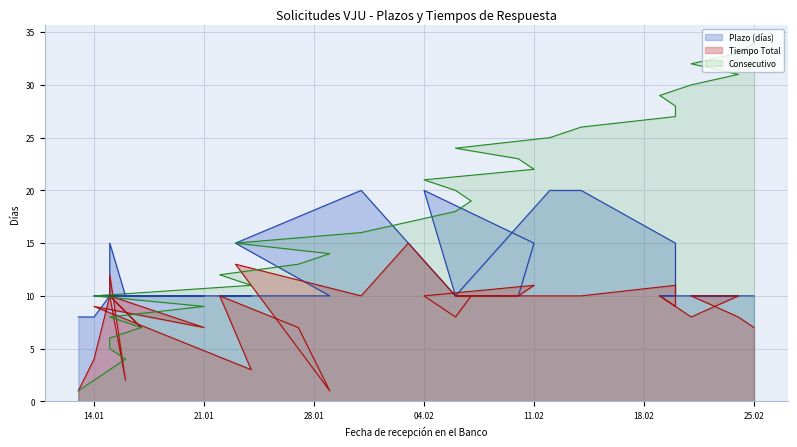

Which series changed the most between 2025-01-15 and 2025-02-20?

Consecutivo